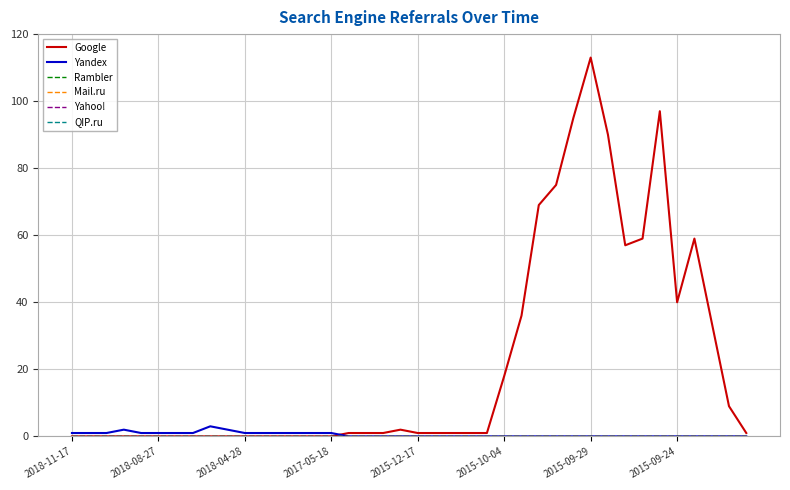

How many lines are shown in the chart?

6